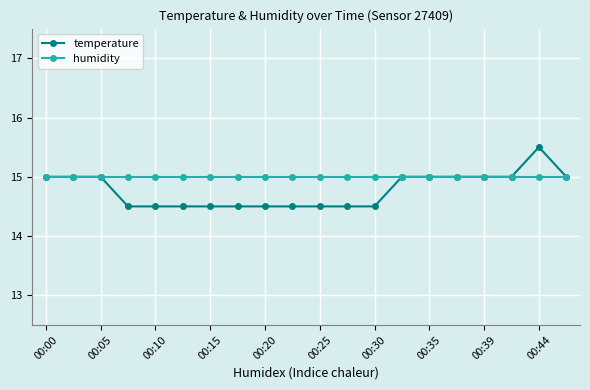

Does the chart have visible grid lines?

Yes